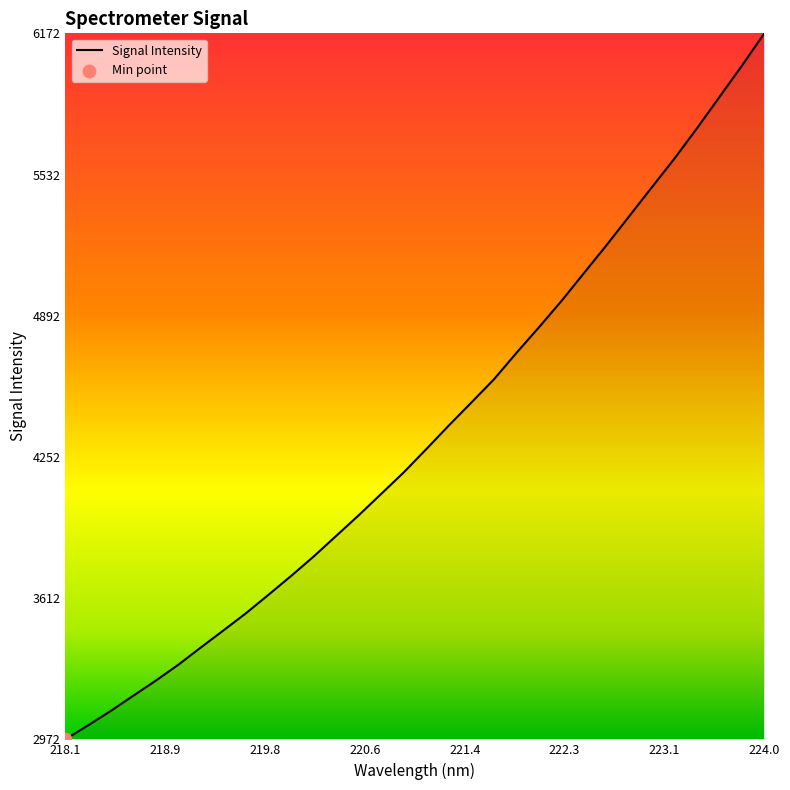

What is the minimum value shown in the chart?

2972.1